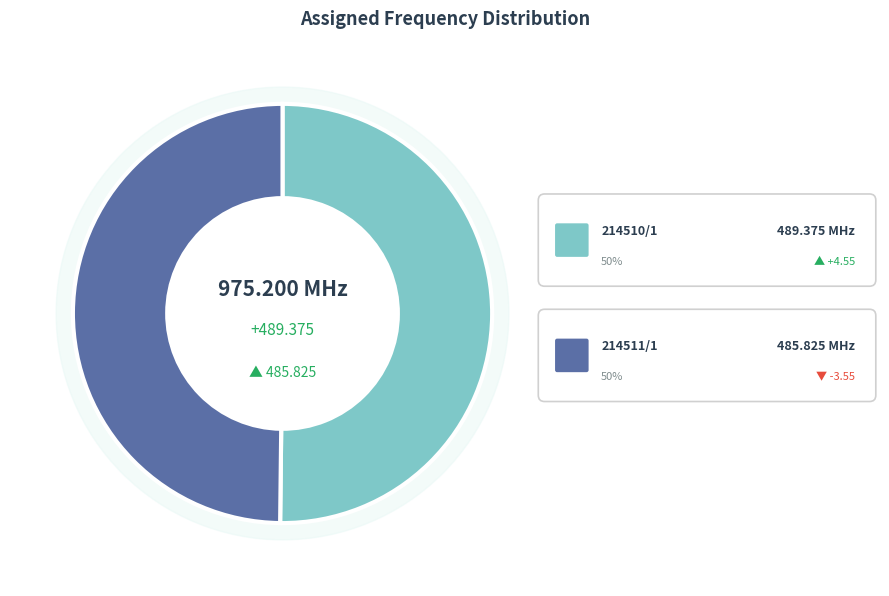

Combined, what portion of the pie is 214511/1 and 214510/1?

100.0%